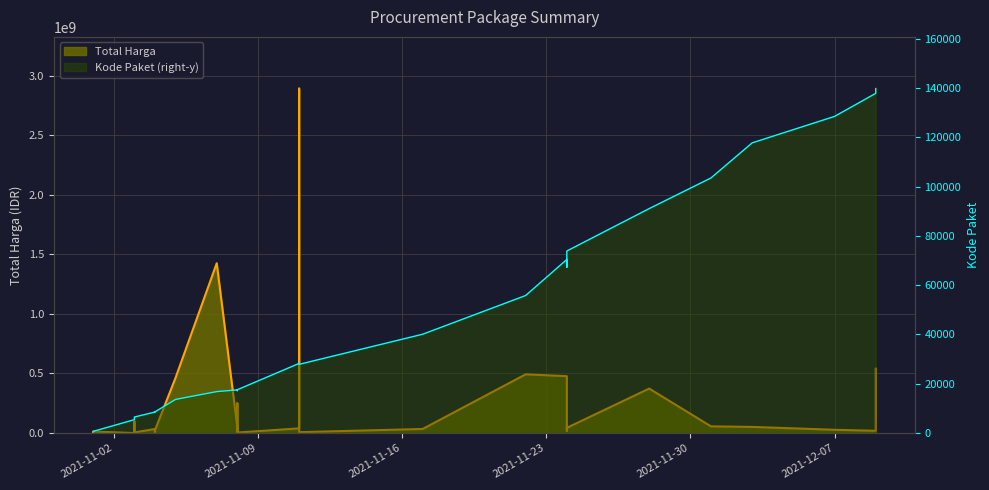

Which series has the largest range (max minus min)?

Total Harga (line)